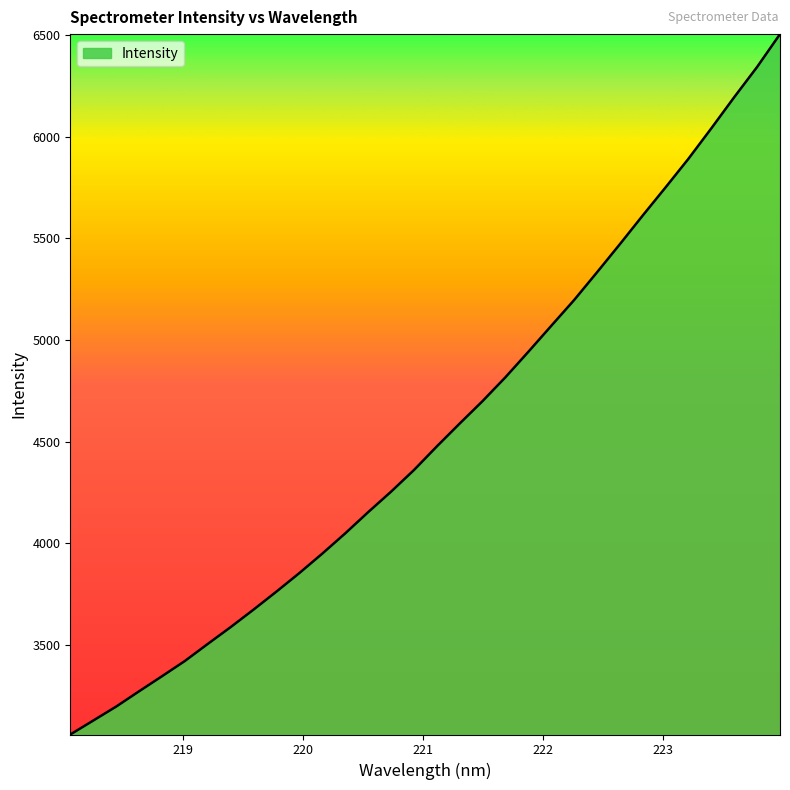

What is the difference between the maximum and minimum values?

3444.6